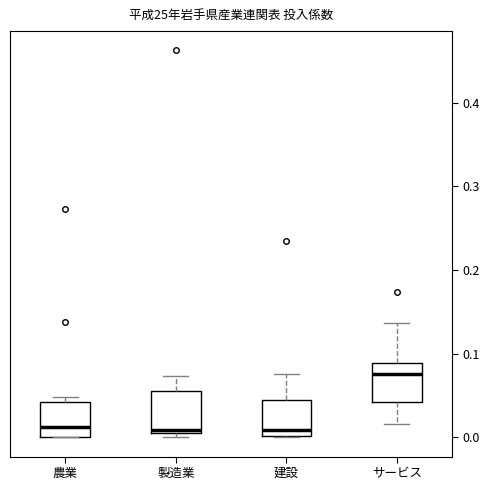

Reading left to right, read every box against the y-axis: the position of its median line, the range the box covers, and the ends of its whiskers. The values are not printed on the chart, so give them approximately, as read against the axis.

農業: median 0.01, box 0.00 to 0.04, whiskers 0.00 to 0.05
製造業: median 0.01 (just above the box's lower edge), box 0.01 to 0.06, whiskers 0.00 to 0.07
建設: median 0.01, box 0.00 to 0.04, whiskers 0.00 to 0.08
サービス: median 0.08, box 0.04 to 0.09, whiskers 0.02 to 0.14